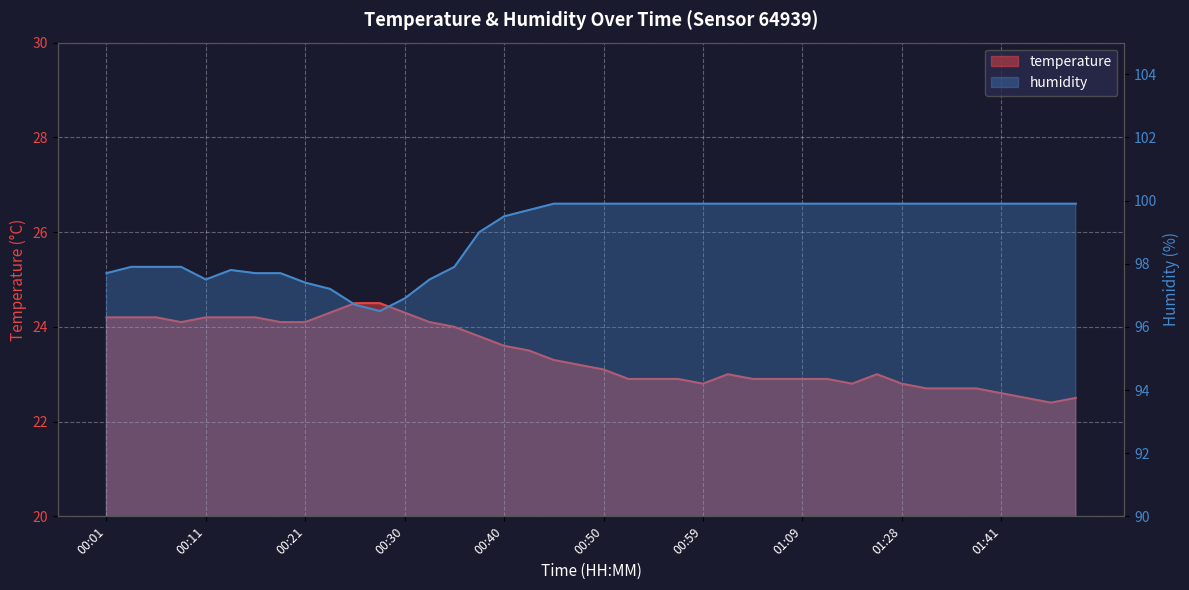

Which has a higher value, 00:47 or 01:12?

00:47